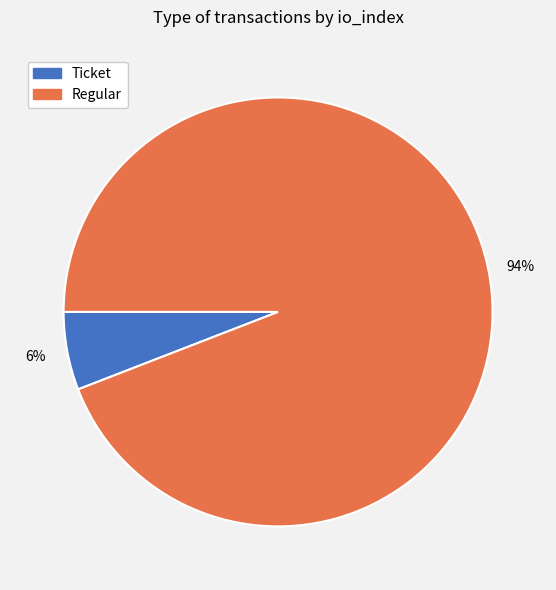

How many segments does this pie chart have?

2